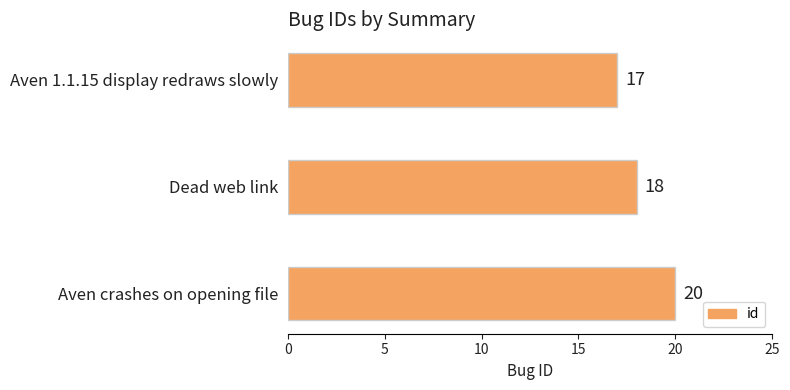

Are the bars horizontal?

Yes